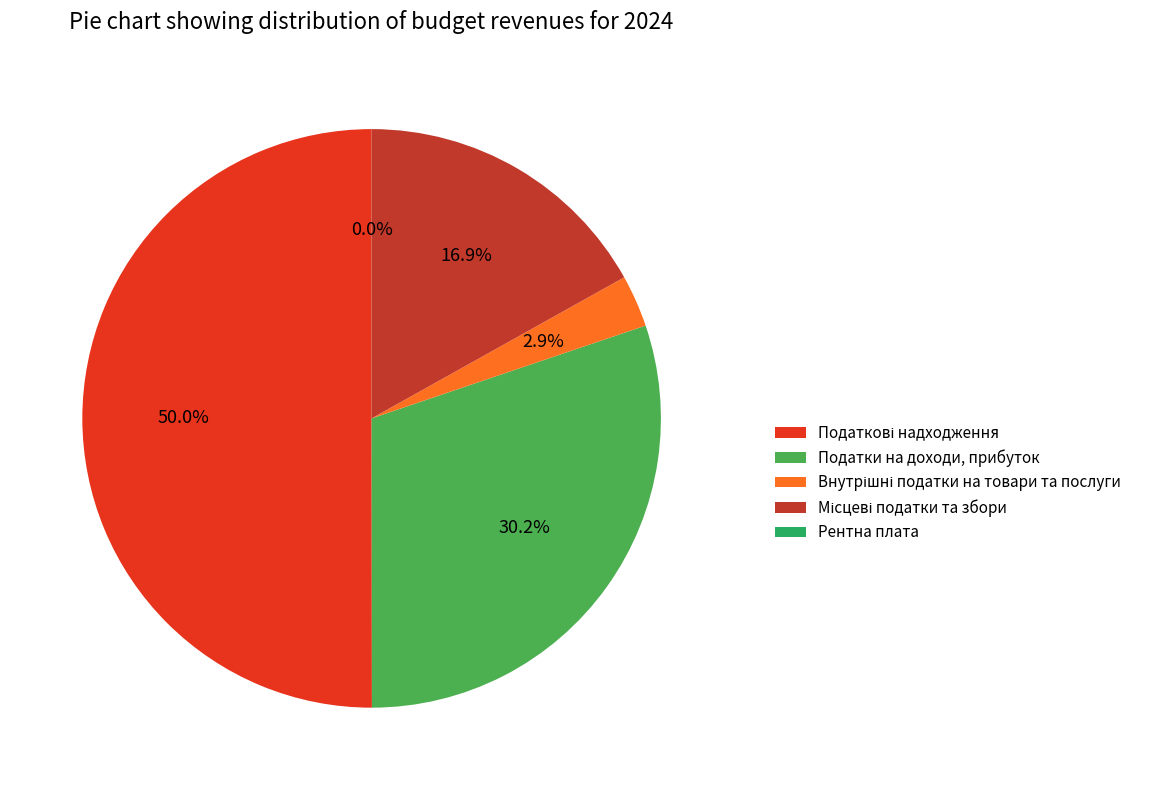

Does any single category account for the majority?

Yes